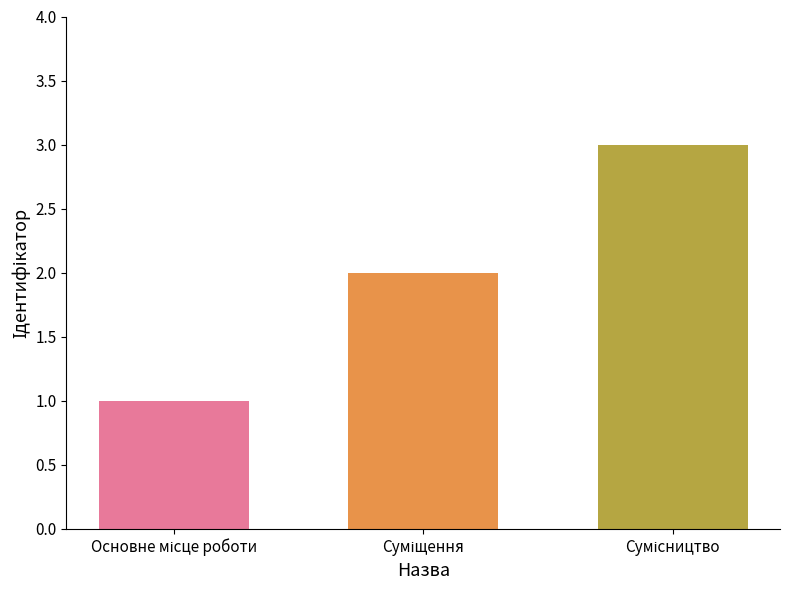

What is the sum of all values?

6